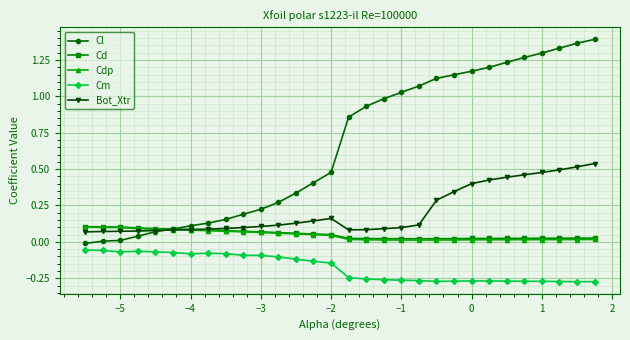

True or false: Cl and Cm intersect in this chart.

False